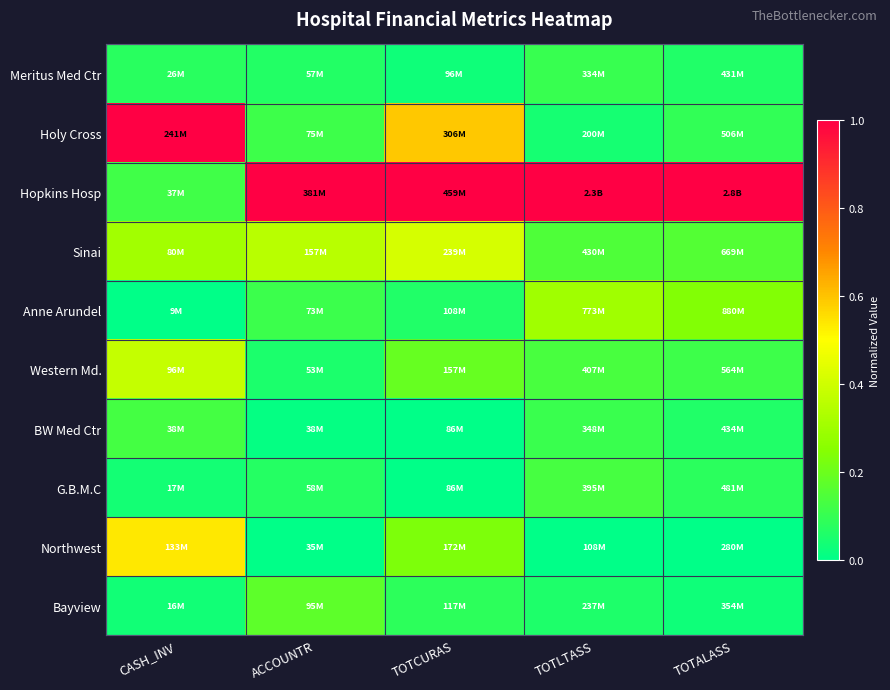

How many distinct data groups are displayed?

10